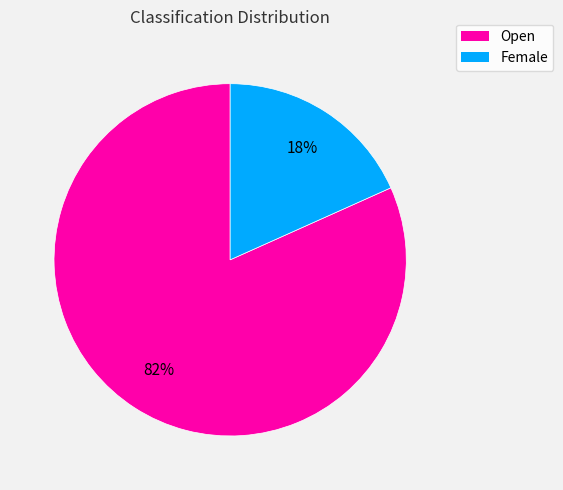

To the nearest percent, what portion does Female represent?

18%